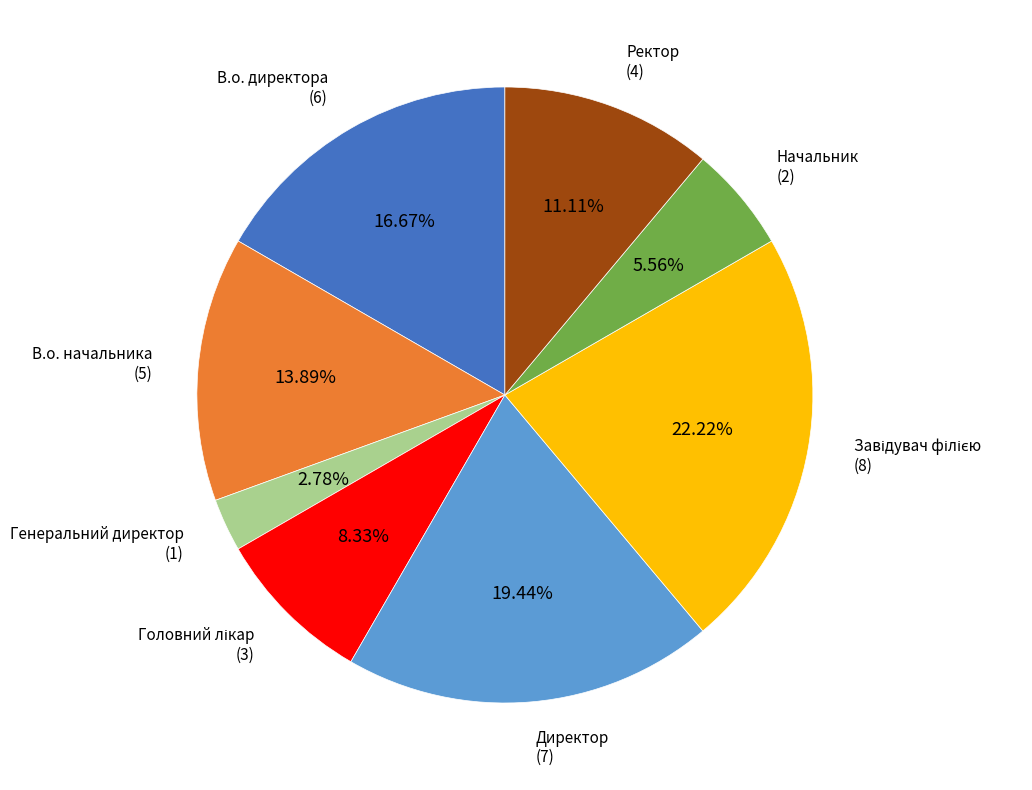

True or false: В.о. начальника accounts for 26% of the total.

False